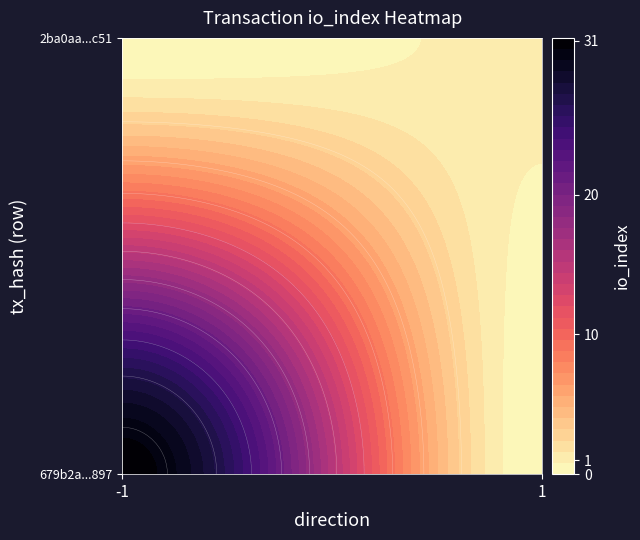

What is the sum of all 679b2a785f5da5744859076d8e581324d7ad897 values?

30